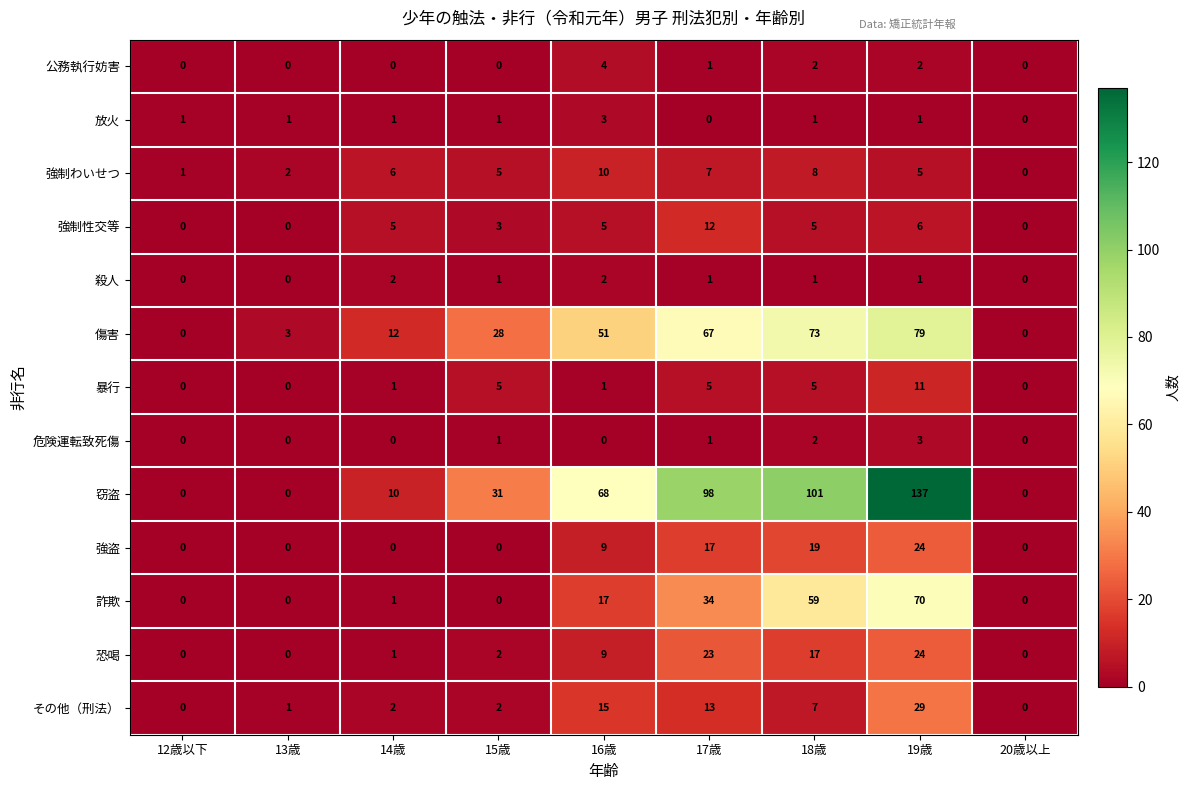

How many series are shown in this chart?

13